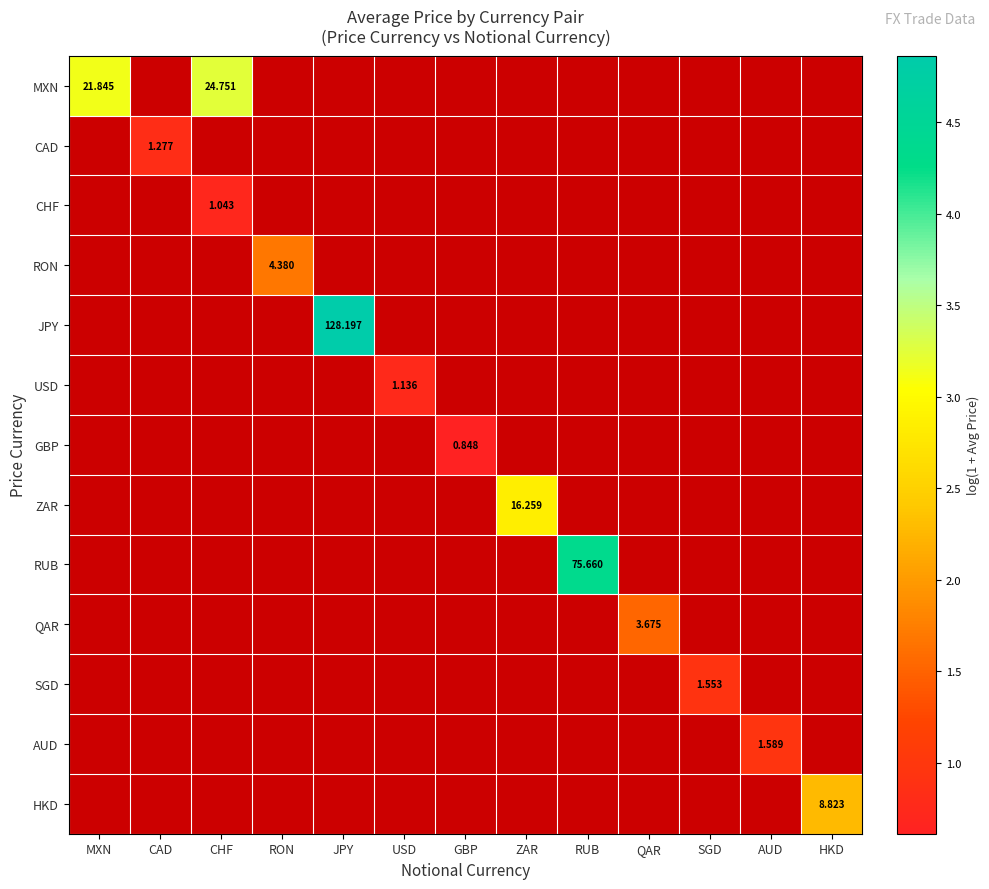

Count the number of categories in the chart.

13